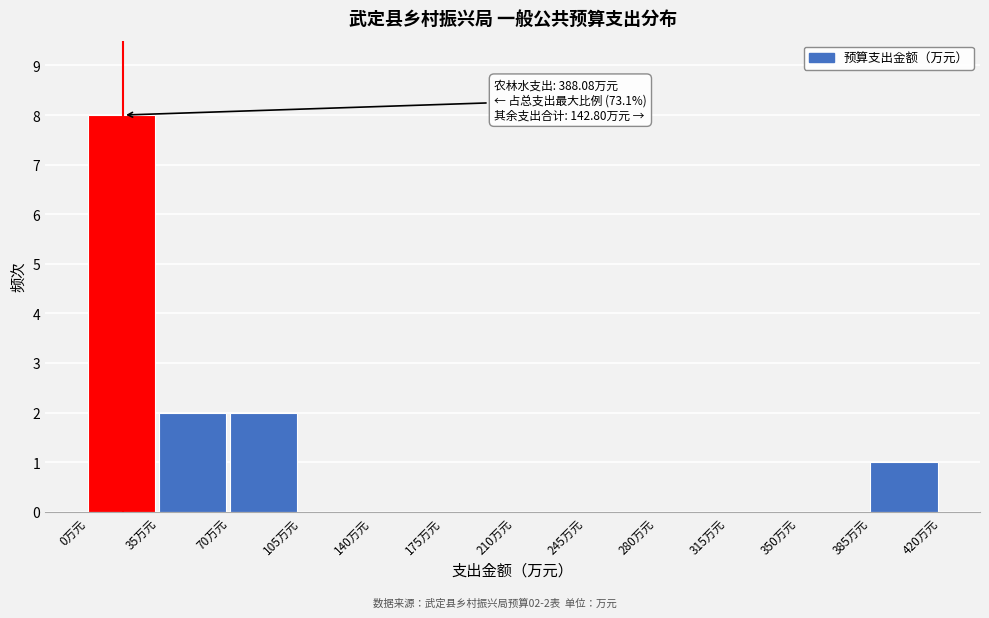

Over which range of the x-axis is the bar tallest?

0 to 35